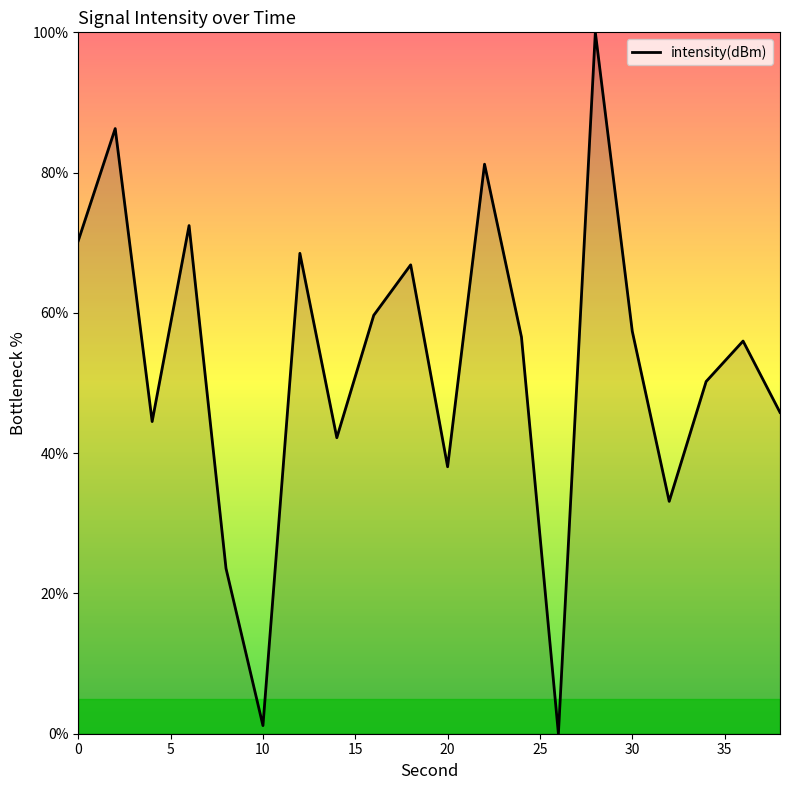

What is the greatest value displayed?

100.0